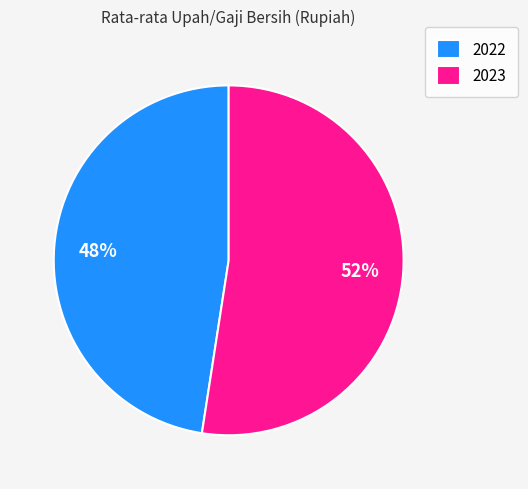

To the nearest percent, what is the combined percentage of 2022 and 2023?

100%